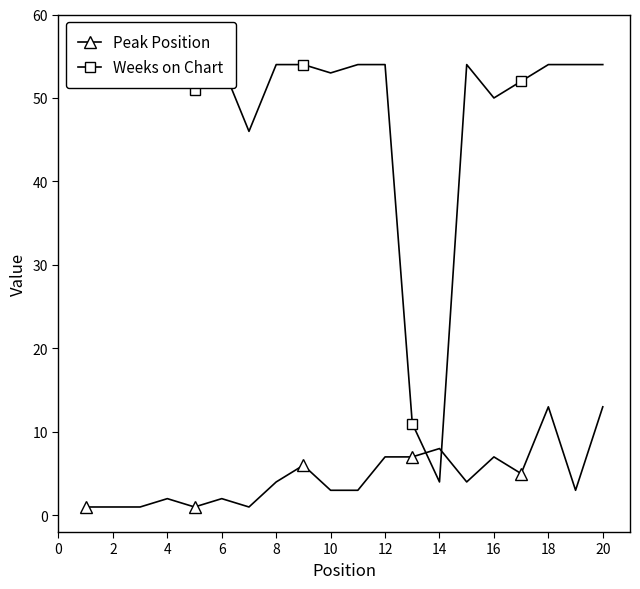

The Peak Position series shows 4 at 8. True or false?

True